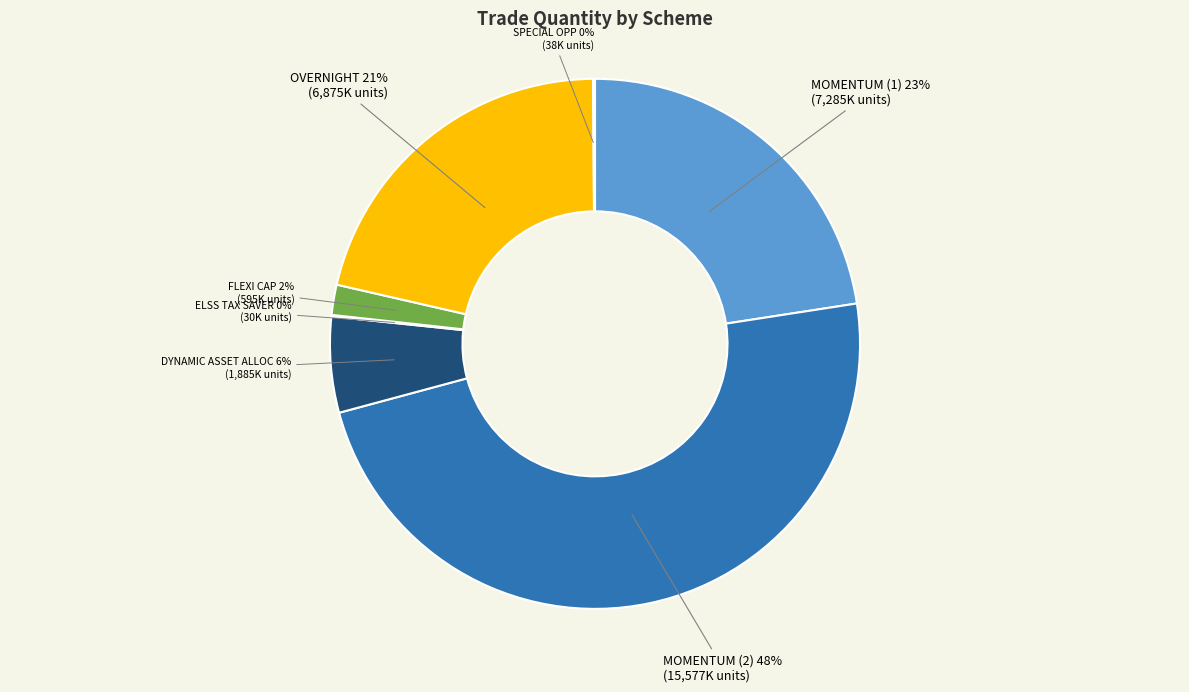

To the nearest percent, what is the average slice percentage?

14%